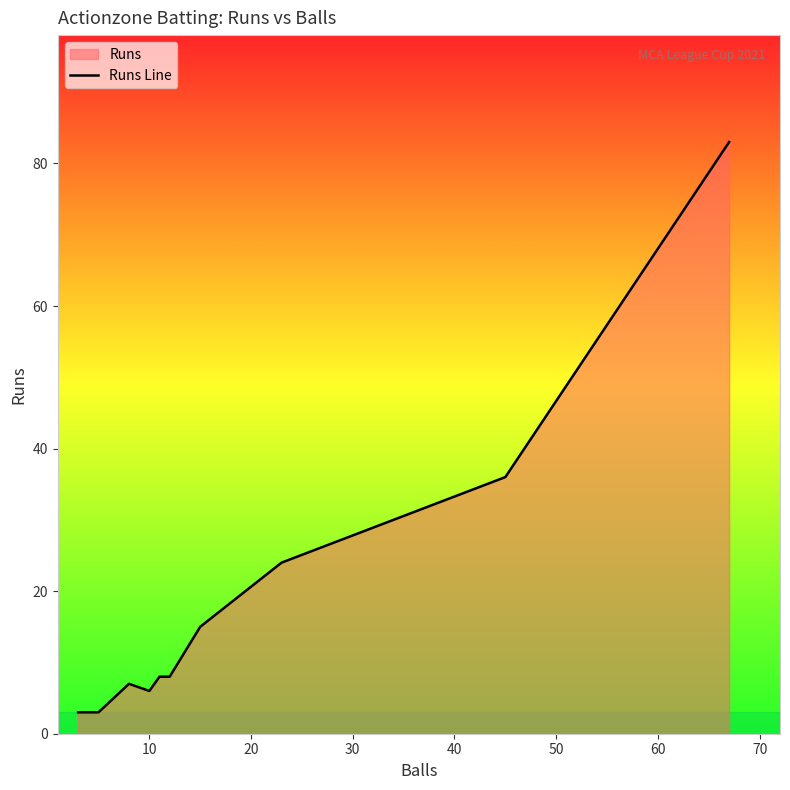

What is the greatest value displayed?

83